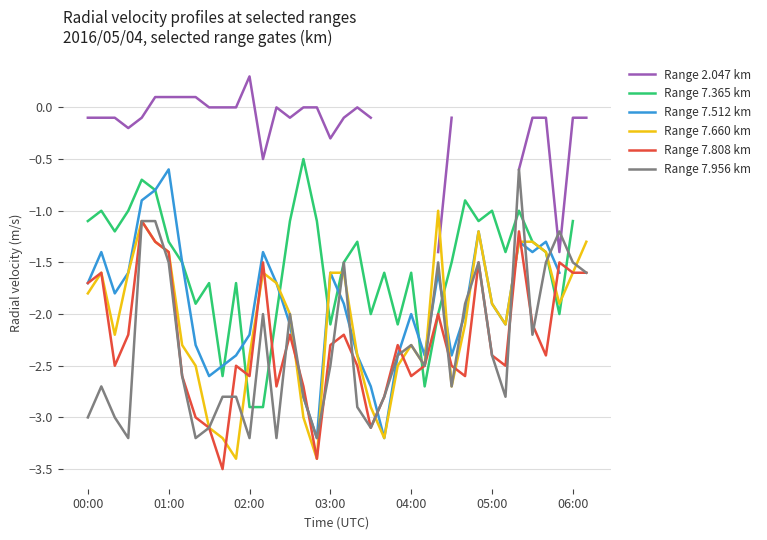

What value does the Range 7.956 km series have at 27?

-2.7